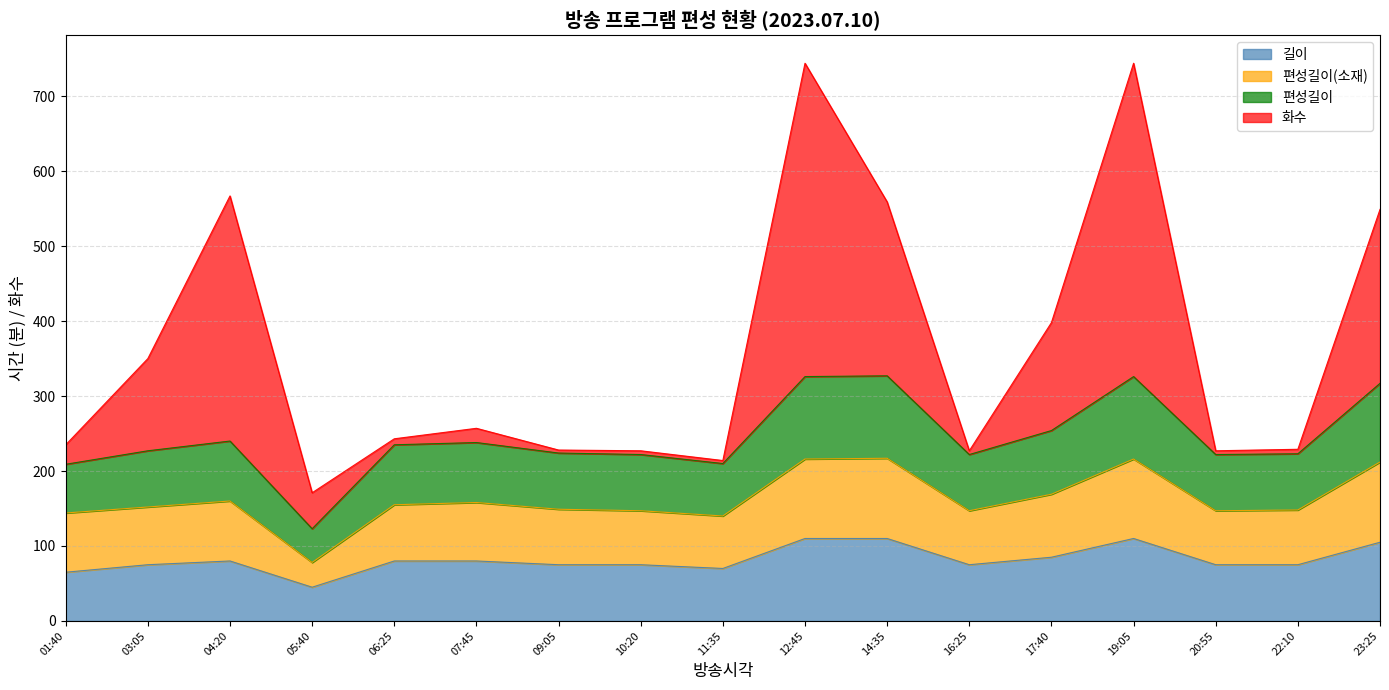

Which category has the lowest value across all series?

05:40